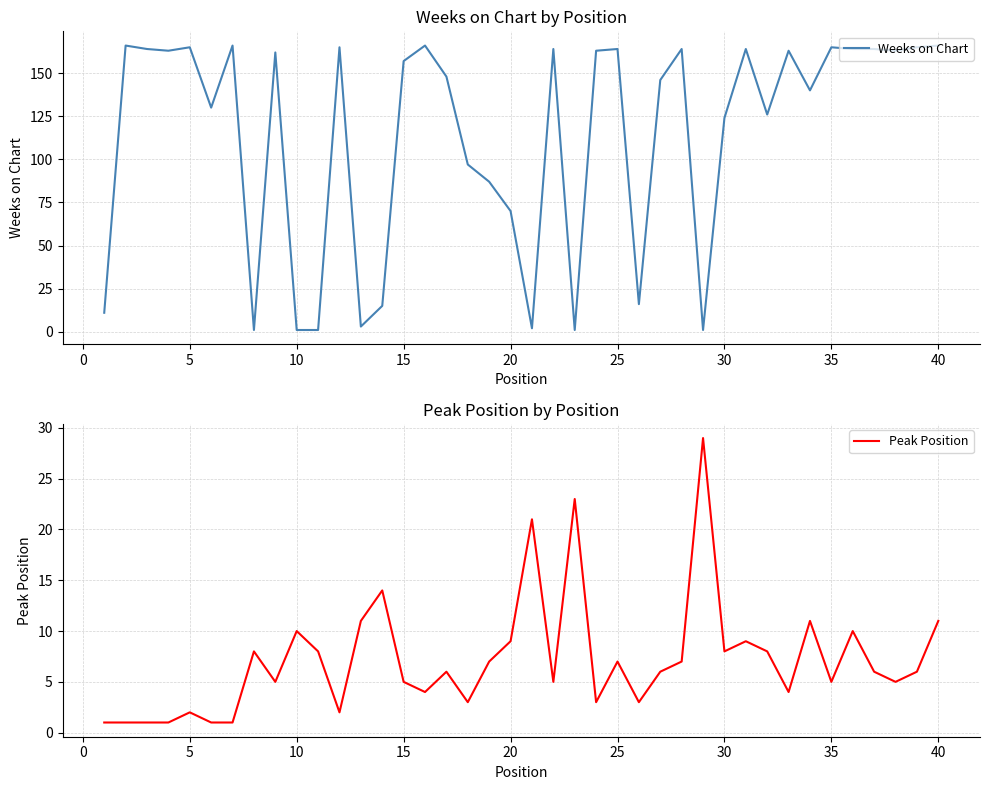

What is the maximum value for Weeks on Chart?

166